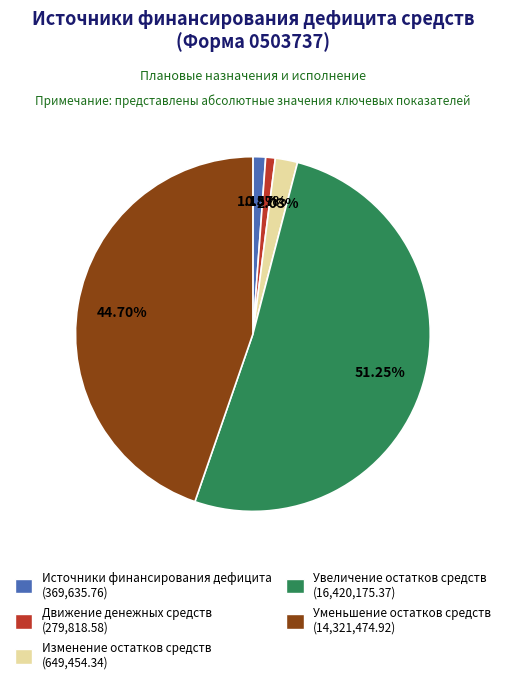

True or false: Увеличение остатков средств accounts for 51% of the total.

True